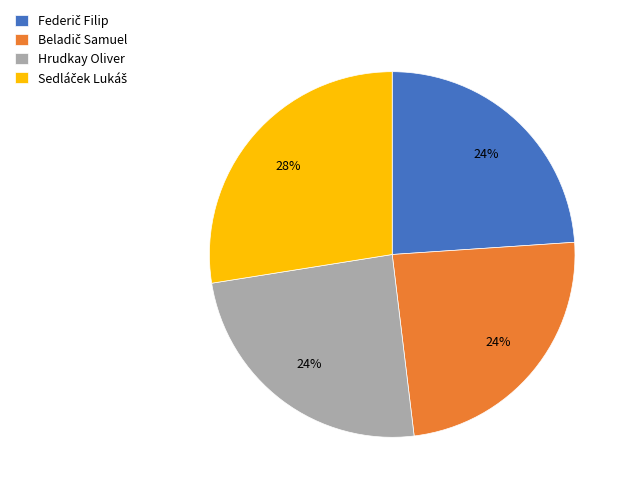

Does any single category account for the majority?

No